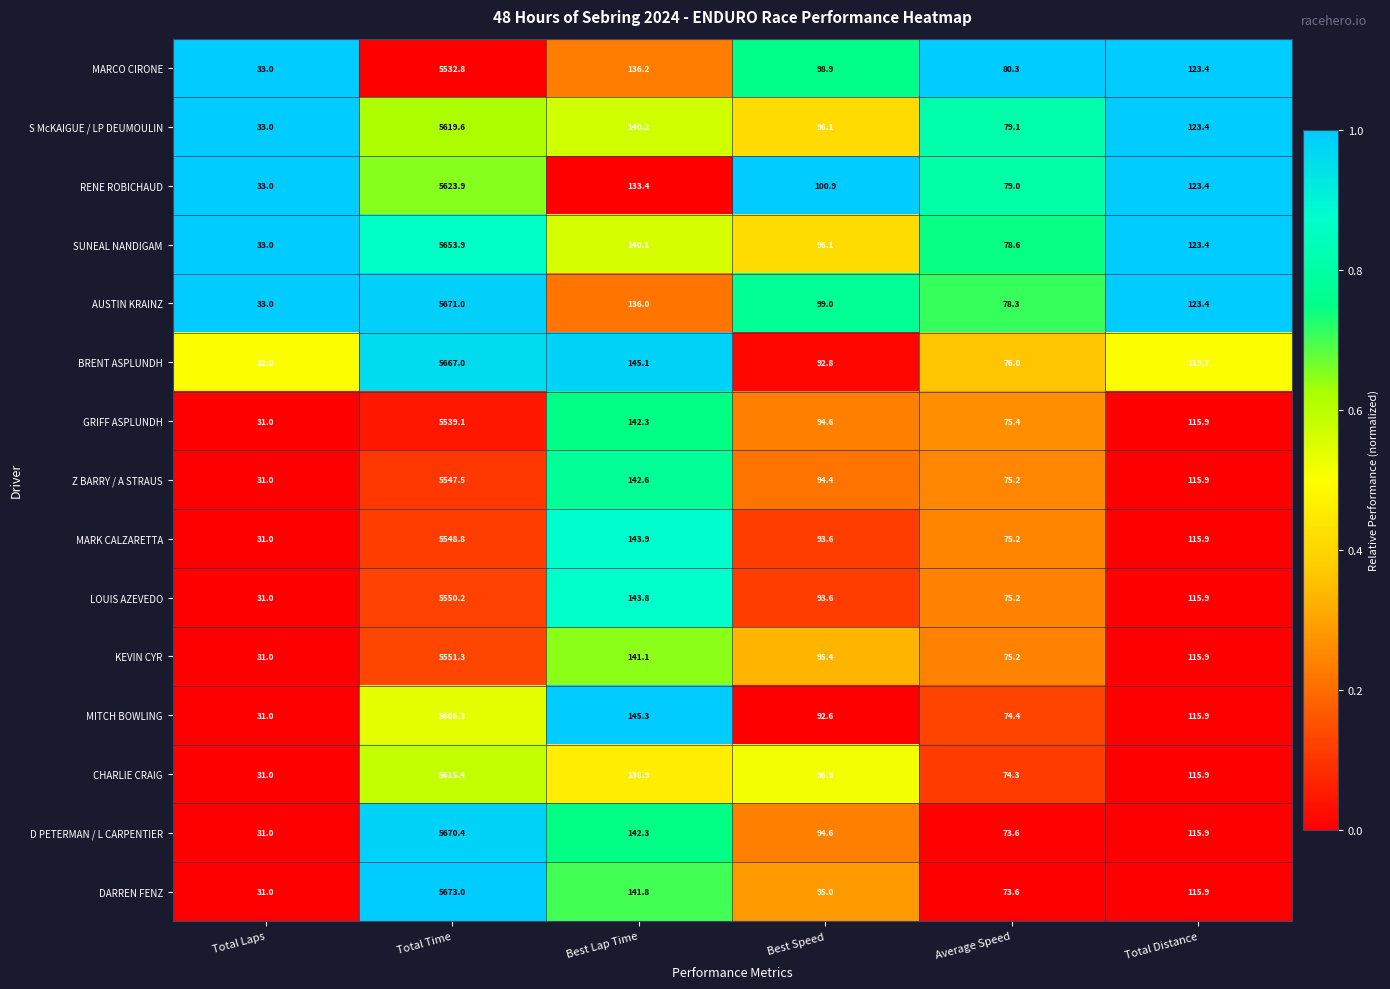

Is the value of GRIFF ASPLUNDH at Total Distance greater than the value of RENE ROBICHAUD at Best Lap Time?

No